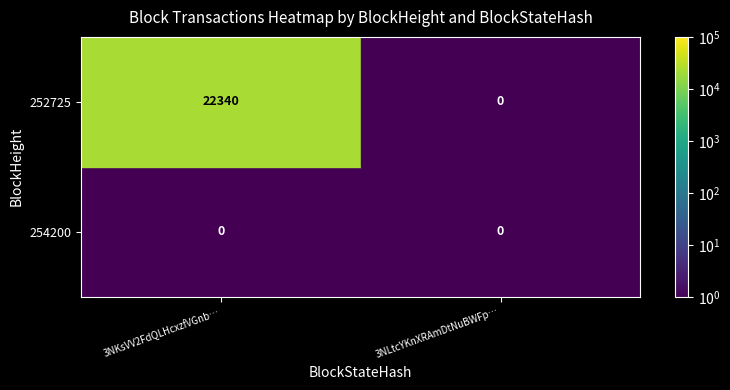

Between 3NKsVV2FdQLHcxzfVGnb… and 3NLtcYKnXRAmDtNuBWFp…, which series saw the biggest shift?

252725